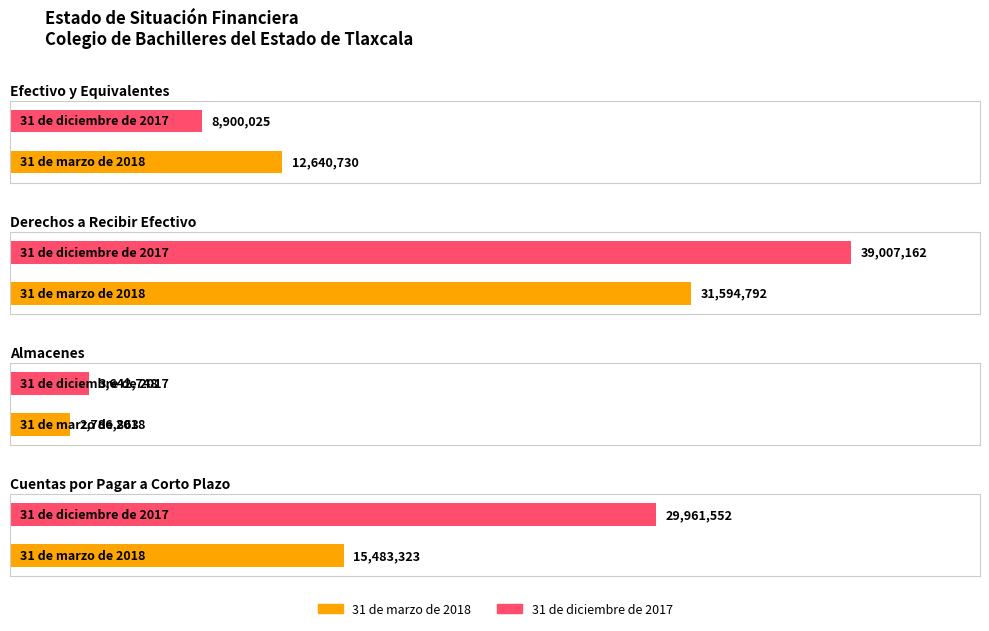

How many series are shown in this chart?

2